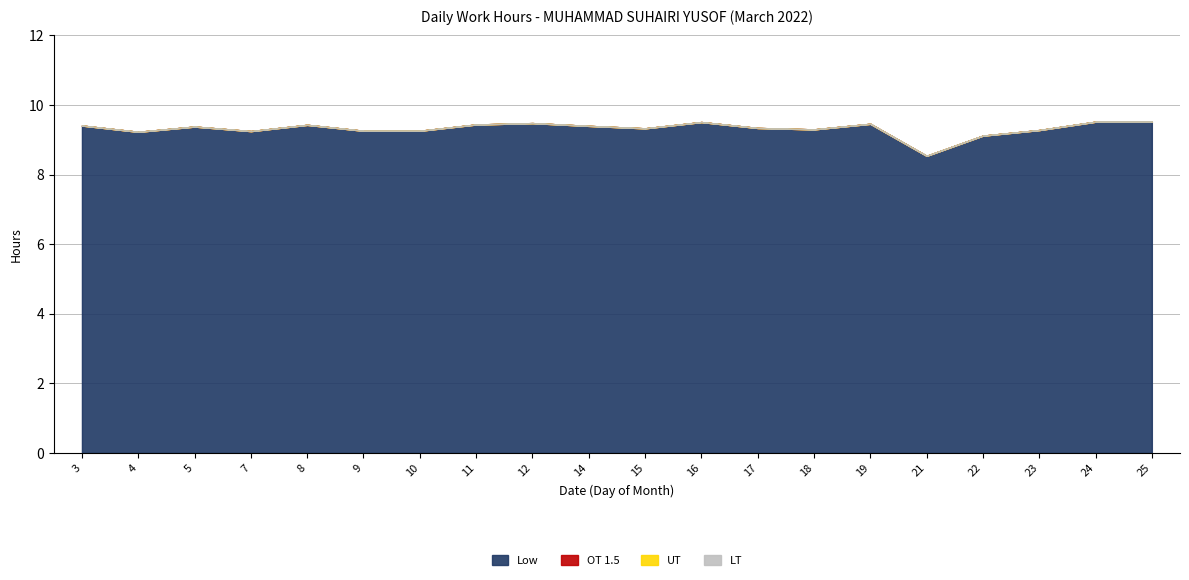

True or false: LT and Low intersect in this chart.

False